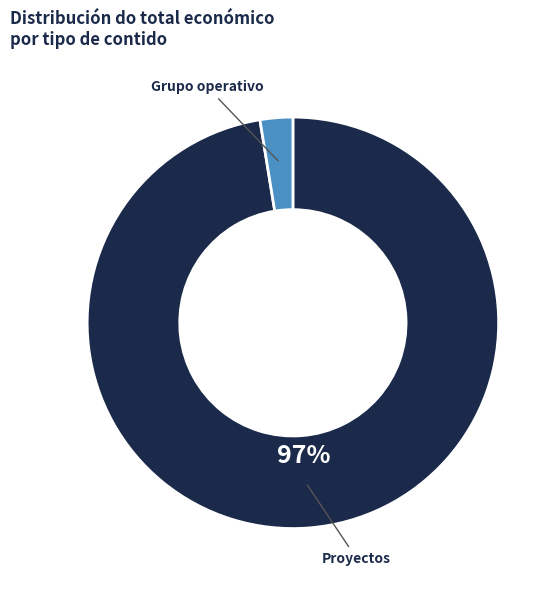

To the nearest percent, what is the average slice percentage?

50%